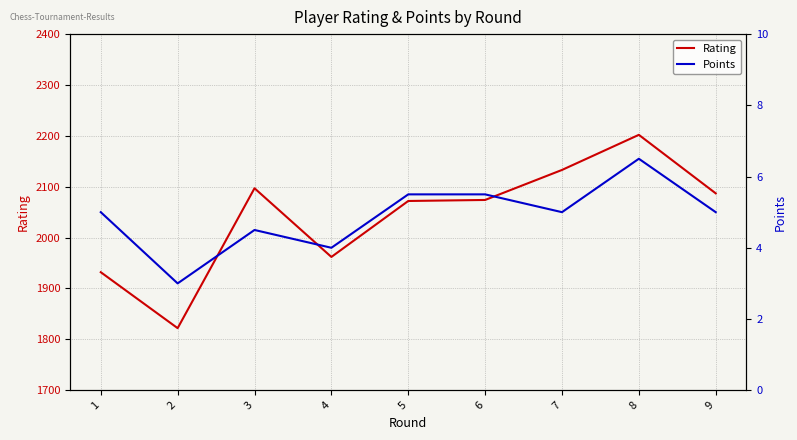

True or false: Points and Rating intersect in this chart.

False